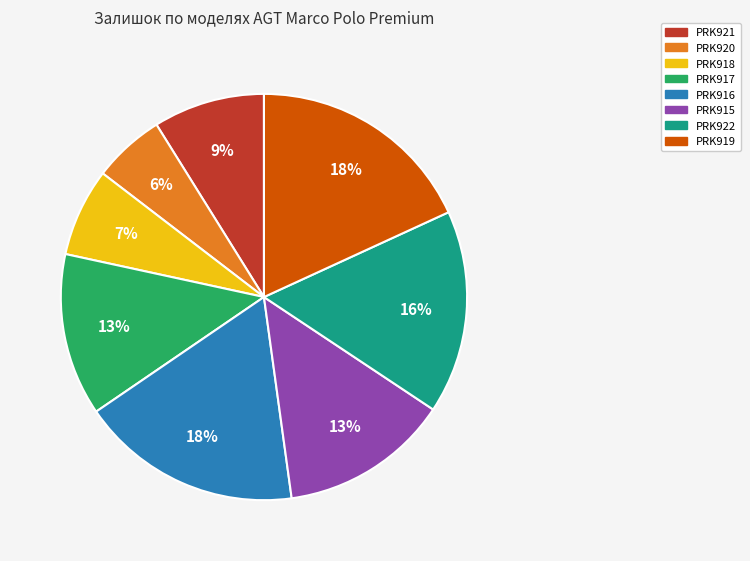

To the nearest percent, what is the difference between the largest and smallest slice percentages?

12%